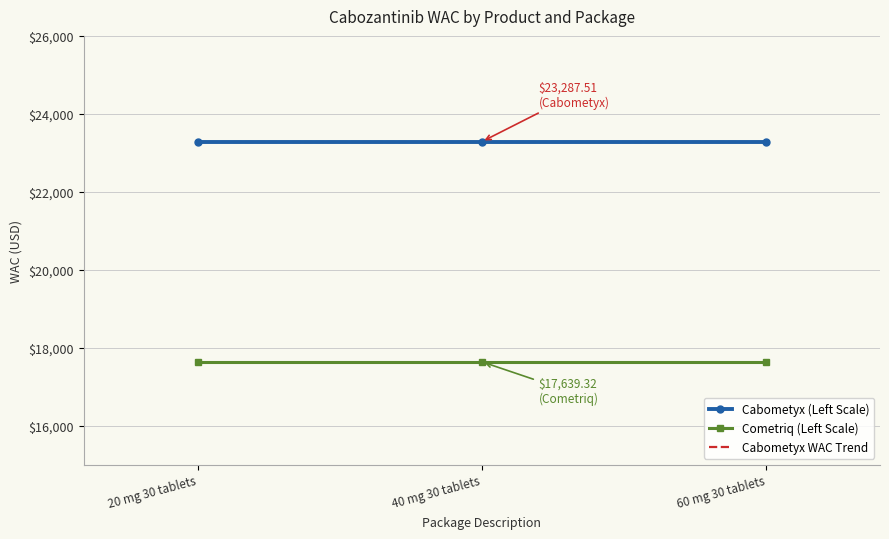

Is the value of Cabometyx at 40 mg 30 tablets greater than the value of Cometriq at 40 mg 30 tablets?

Yes